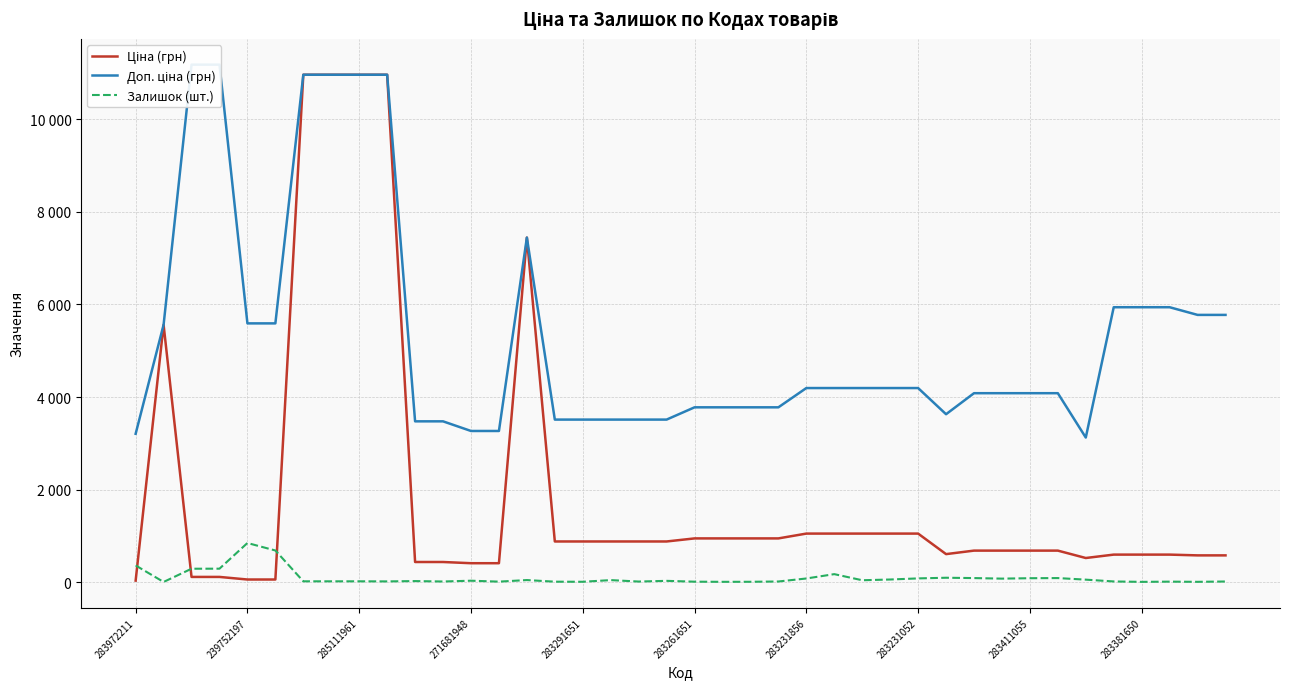

Reading left to right, transcribe all the data shown in this chart.

Ціна (грн): 32.0	5560.3	111.8	111.8	55.9	55.9	10964.4	10964.4	10964.4	10964.4	434.3	434.3	408.2	408.2	7444.6	878.0	878.0	878.0	878.0	878.0	944.2	944.2	944.2	944.2	1048.4	1048.4	1048.4	1048.4	1048.4	604.6	680.4	680.4	680.4	680.4	520.6	594.0	594.0	594.0	577.4	577.4
Доп. ціна (грн): 3205.0	5560.3	11182.0	11182.0	5591.0	5591.0	10964.4	10964.4	10964.4	10964.4	3474.1	3474.1	3265.8	3265.8	7444.6	3511.9	3511.9	3511.9	3511.9	3511.9	3777.0	3777.0	3777.0	3777.0	4193.5	4193.5	4193.5	4193.5	4193.5	3627.9	4082.3	4082.3	4082.3	4082.3	3123.8	5940.0	5940.0	5940.0	5774.3	5774.3
Залишок (шт.): 360.0	3.0	289.0	290.0	845.0	683.0	17.0	17.0	17.0	15.0	22.0	13.0	30.0	10.0	44.0	9.0	7.0	43.0	12.0	27.0	9.0	6.0	7.0	13.0	78.0	172.0	40.0	56.0	80.0	94.0	87.0	75.0	84.0	87.0	53.0	14.0	5.0	10.0	6.0	13.0